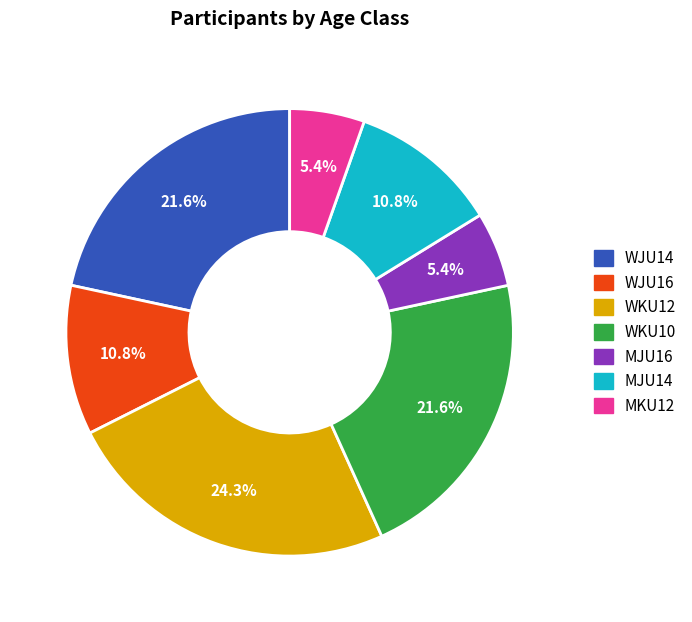

To the nearest percent, what portion does WKU12 represent?

24%